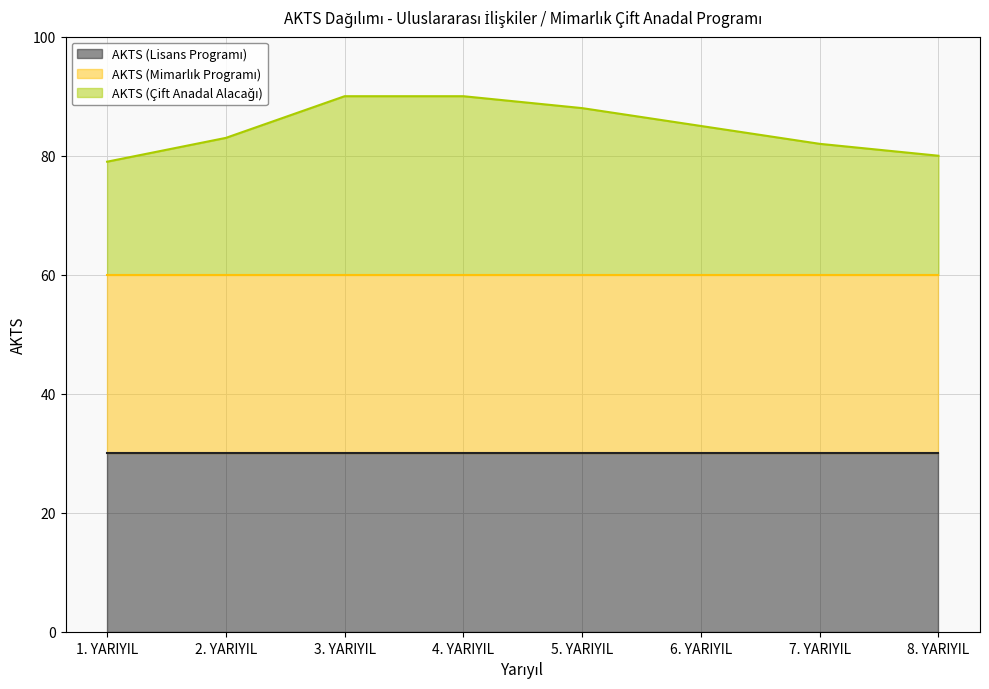

Between 3. YARIYIL and 4. YARIYIL, which is larger?

3. YARIYIL